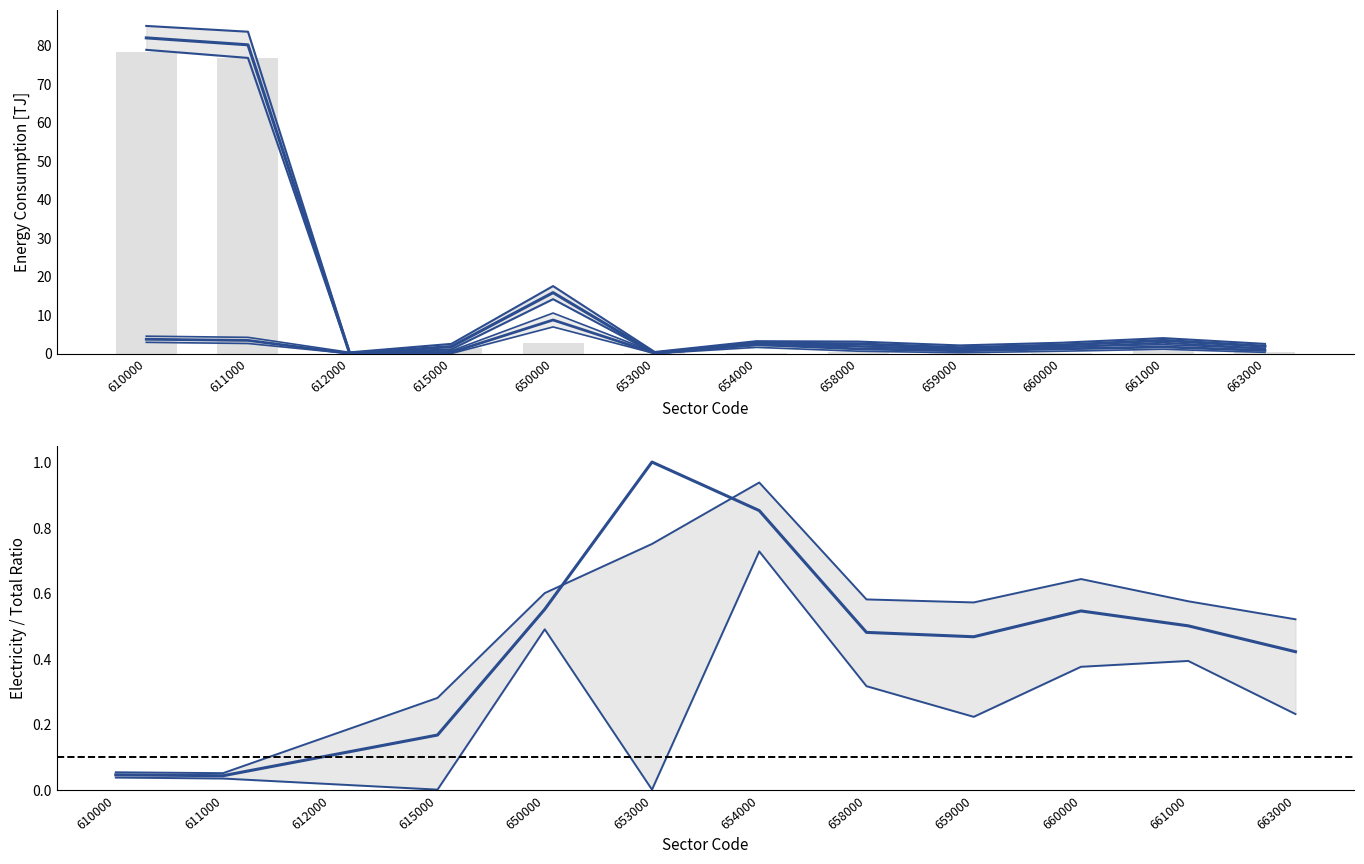

Is it true that Total equals 1.3 at 615000?

False